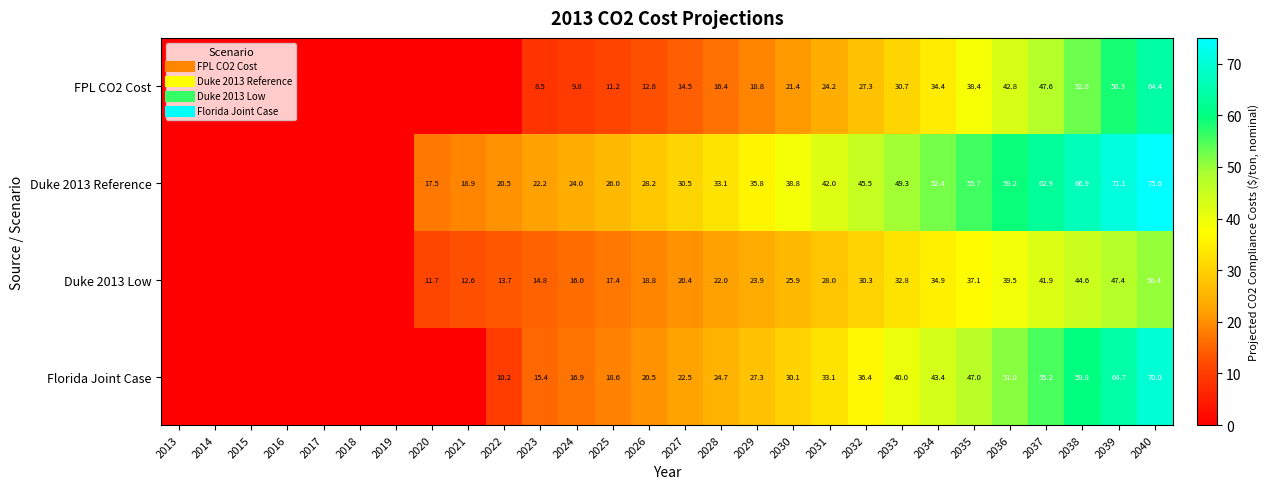

Which category has the lowest value across all series?

2013